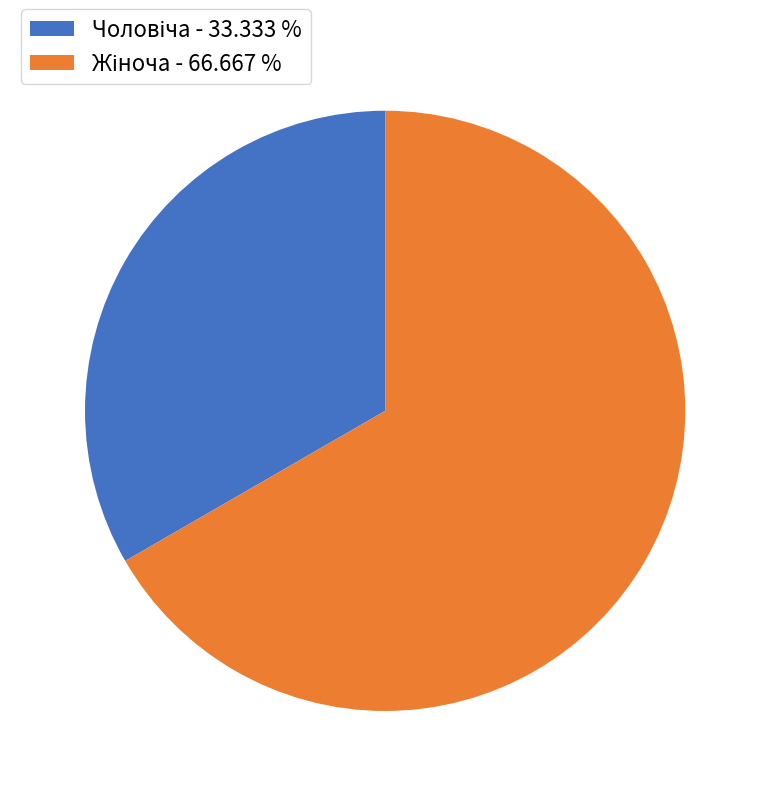

Is there any slice that represents more than half of the pie?

Yes